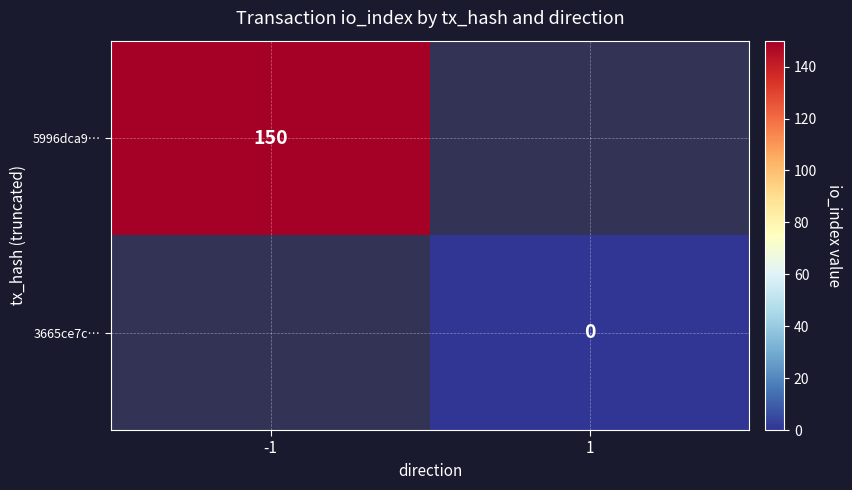

The value of 5996dca9… at -1 is 150. True or false?

True